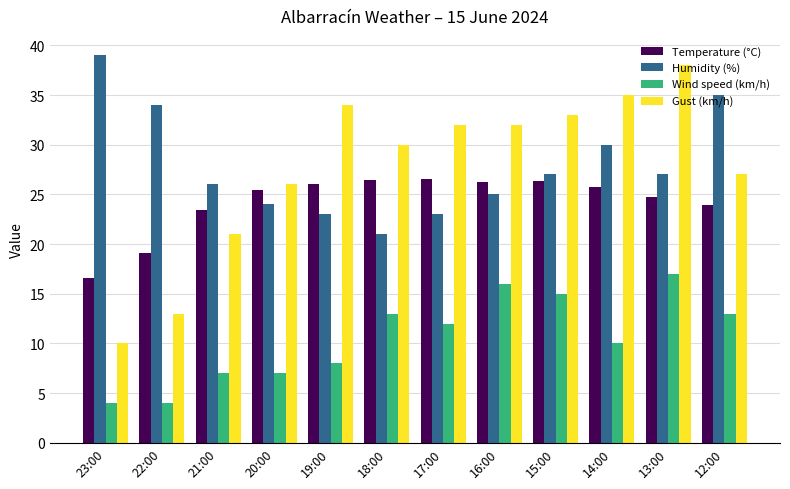

True or false: Gust (km/h) has a value of 13.9 at 21:00.

False